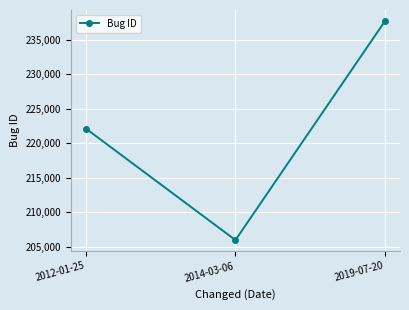

List the labels in order of value, largest first.

2019-07-20, 2012-01-25, 2014-03-06